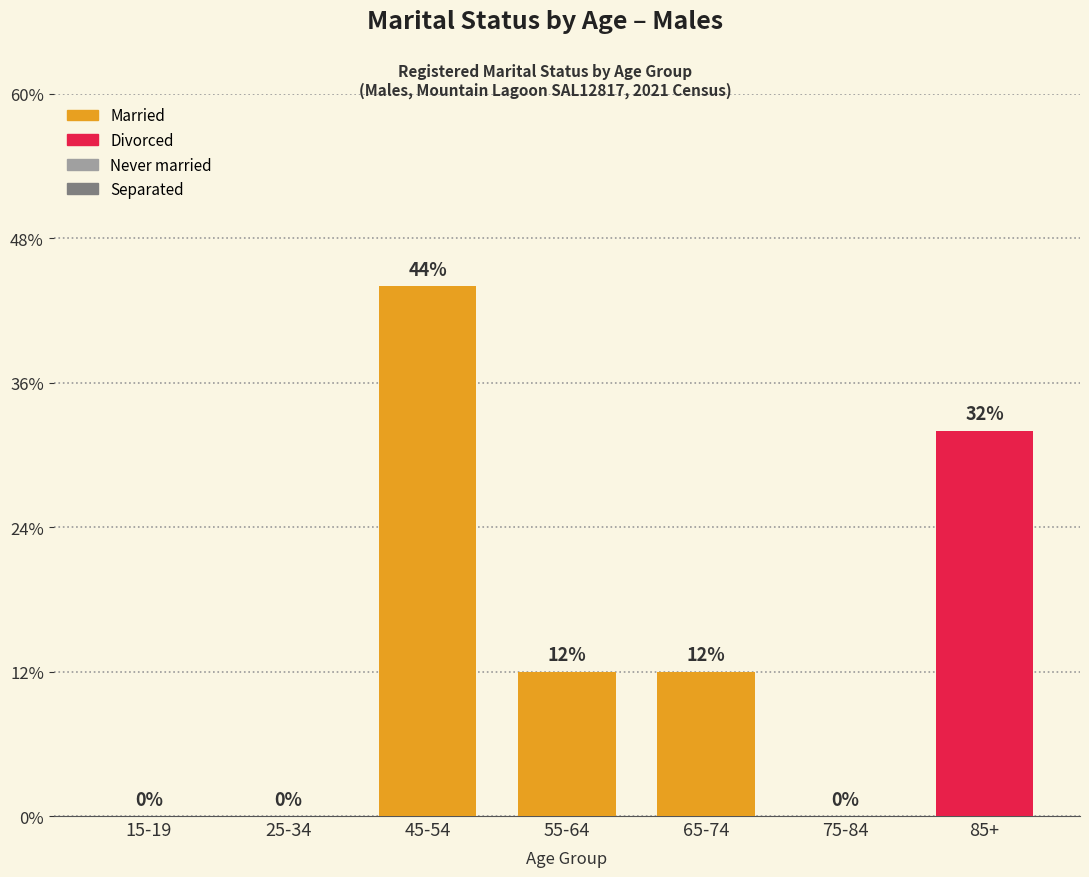

Is the value of Separated at 85+ greater than the value of Divorced at 15-19?

No